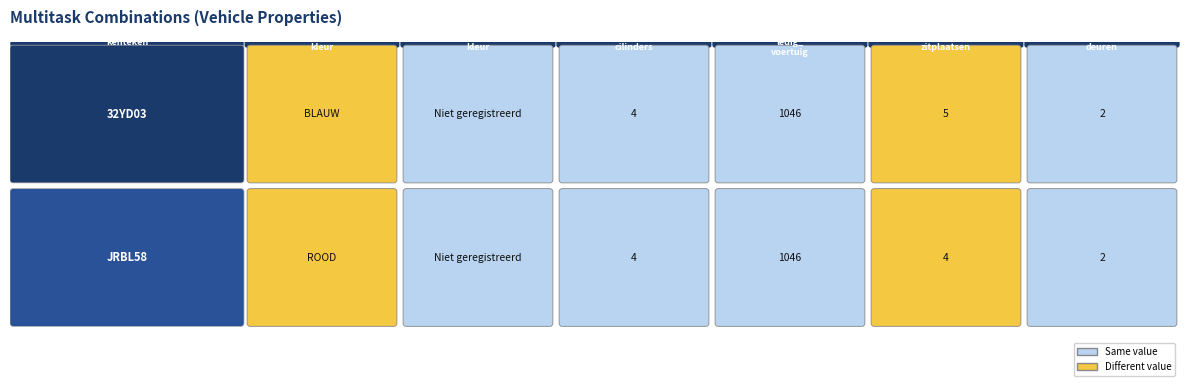

The value of JRBL58 at massa_ledig is 0. True or false?

False